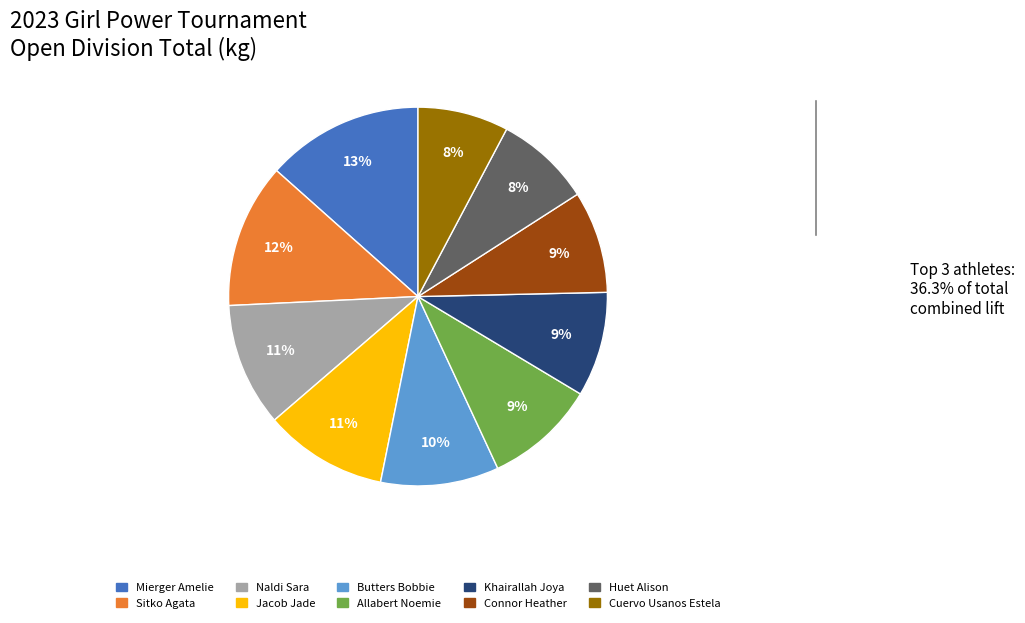

Is there any slice that represents more than half of the pie?

No